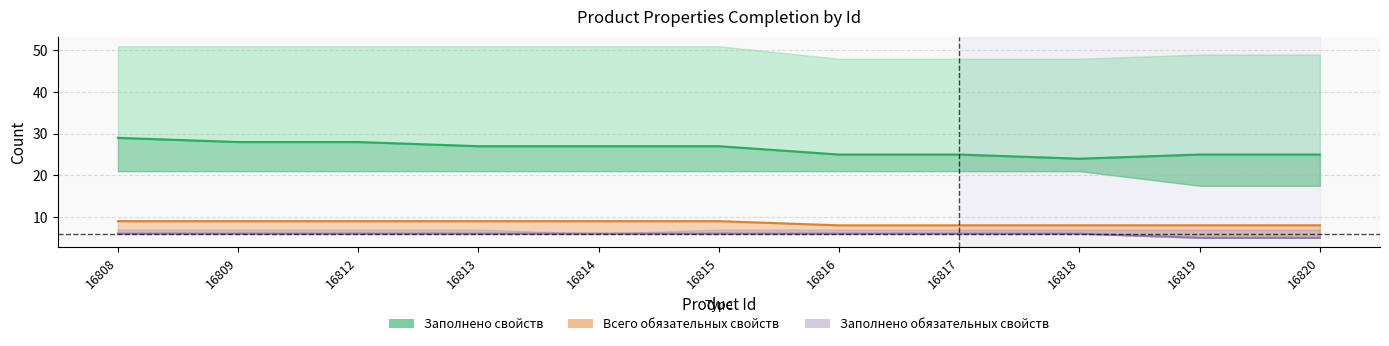

What is the greatest value displayed?

29